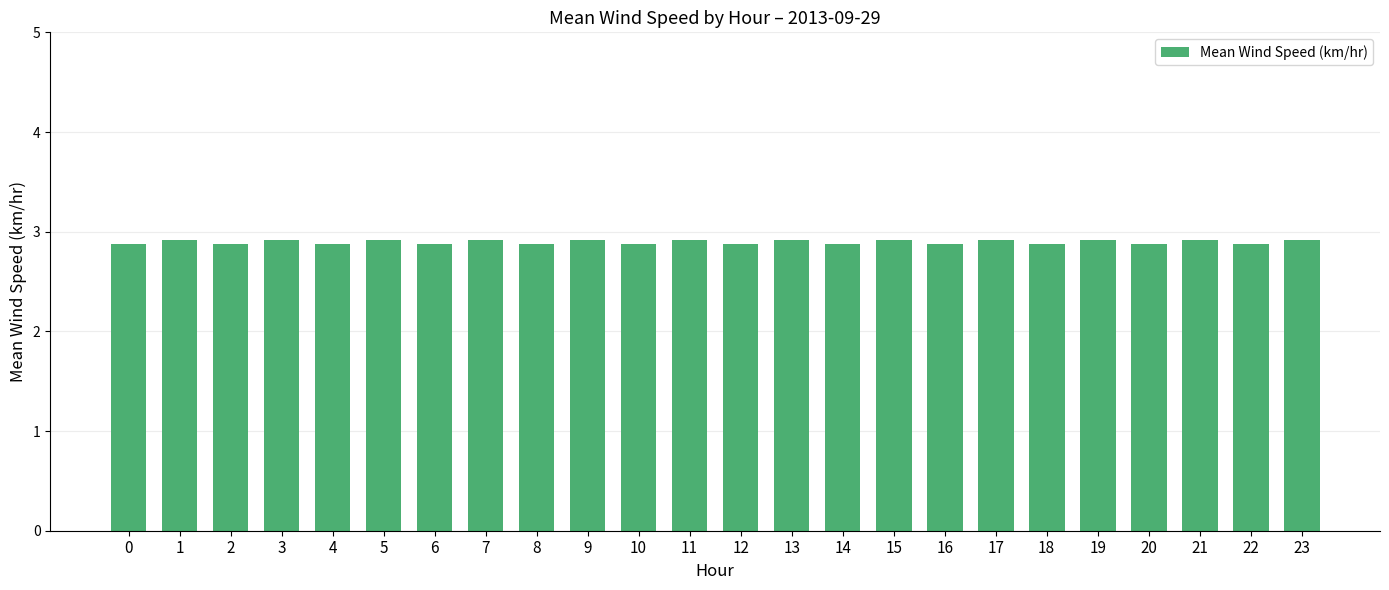

Reading left to right, list all the values displayed in this chart.

0=2.9	1=2.9	2=2.9	3=2.9	4=2.9	5=2.9	6=2.9	7=2.9	8=2.9	9=2.9	10=2.9	11=2.9	12=2.9	13=2.9	14=2.9	15=2.9	16=2.9	17=2.9	18=2.9	19=2.9	20=2.9	21=2.9	22=2.9	23=2.9